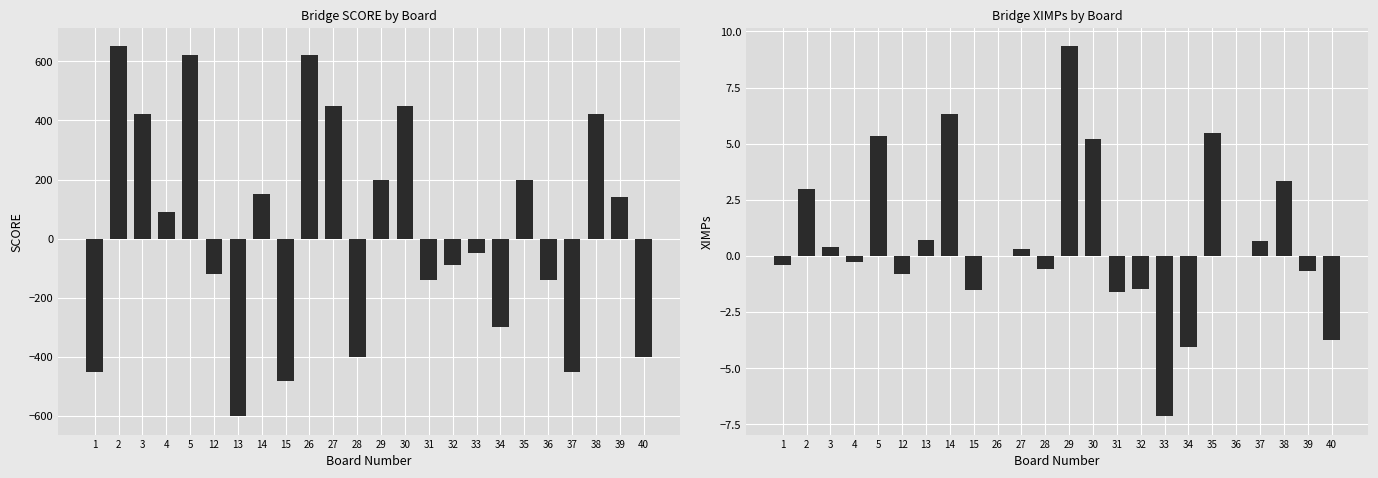

What are all the series names shown in the legend?

SCORE, XIMPs